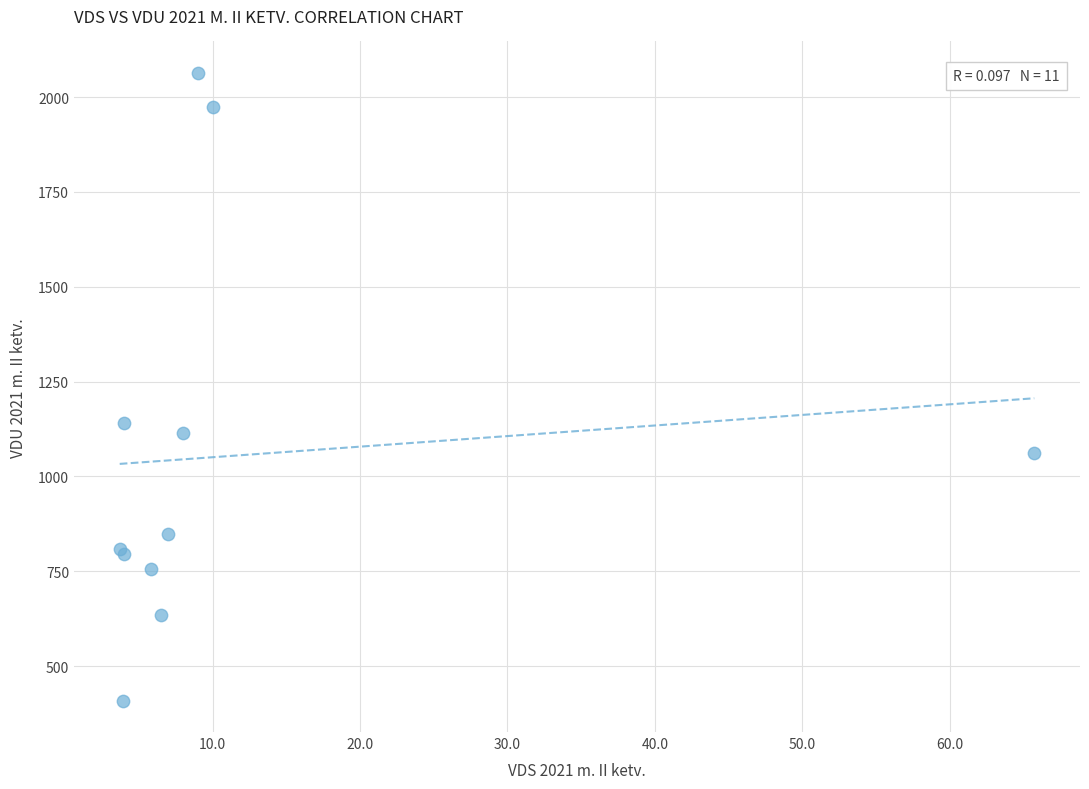

What Y value in the scatter plot is closest to 1236?

1139.8